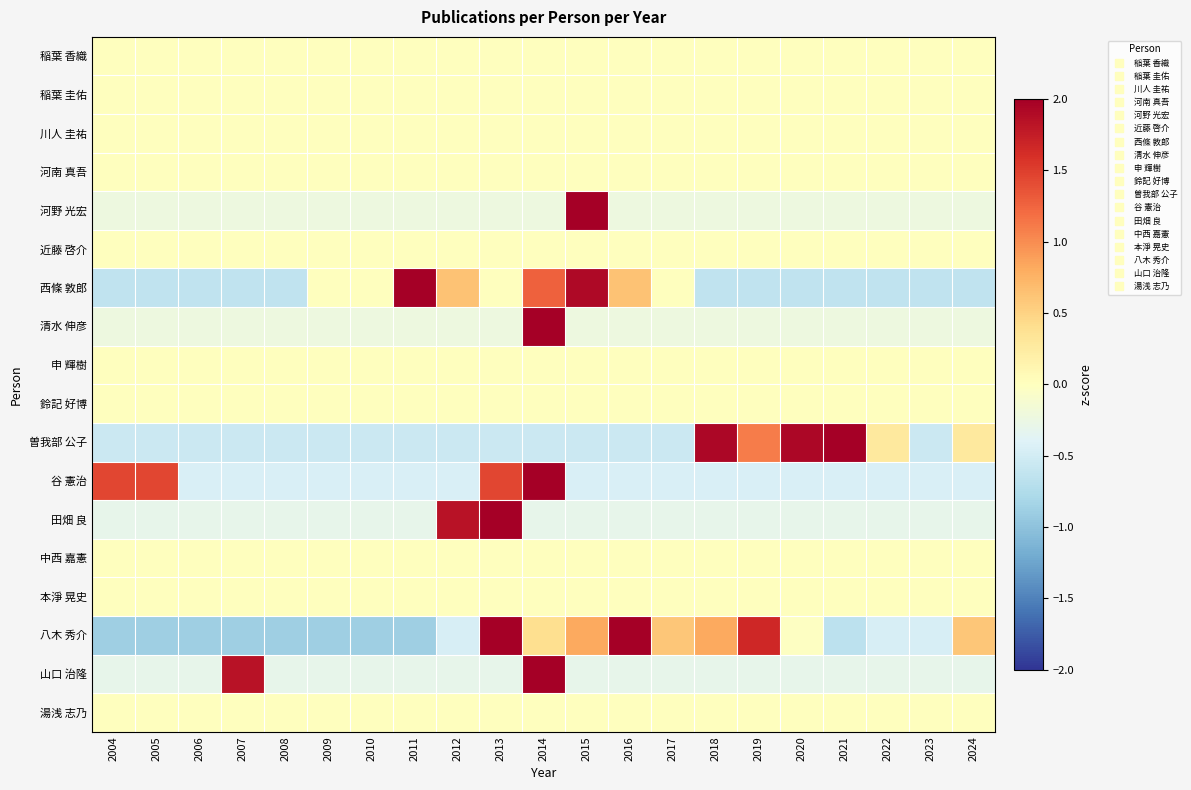

What is the total value across all series at 2008?

-3.6